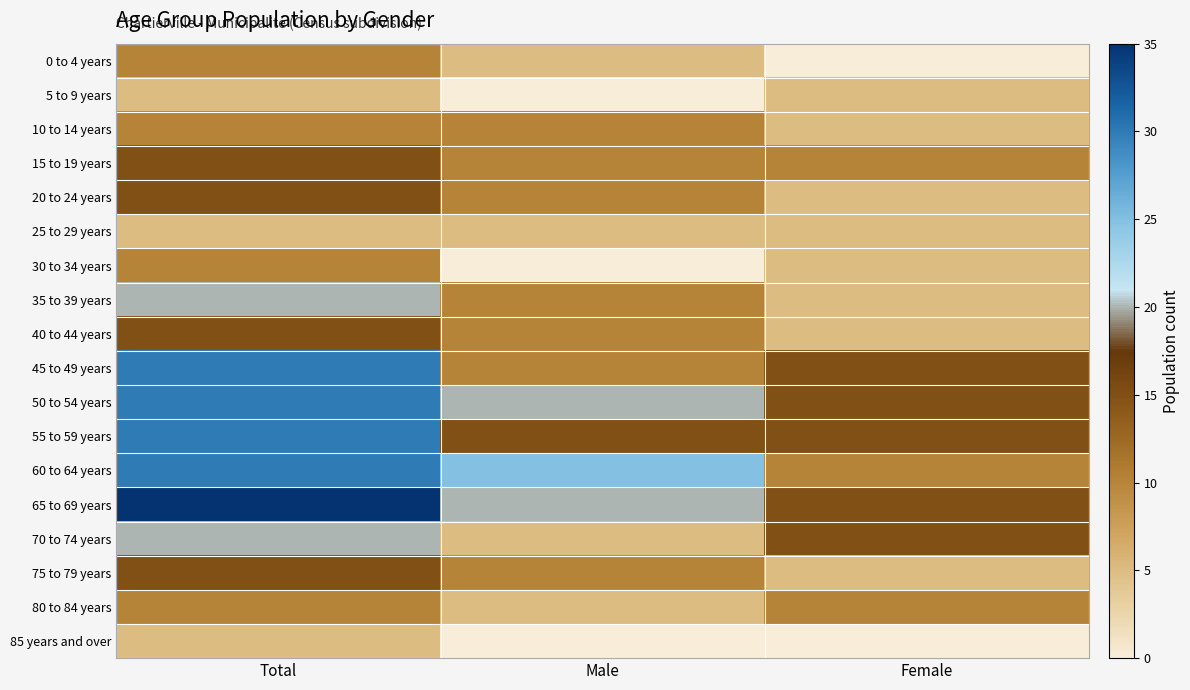

What is the difference between the highest and lowest values at Total?

30